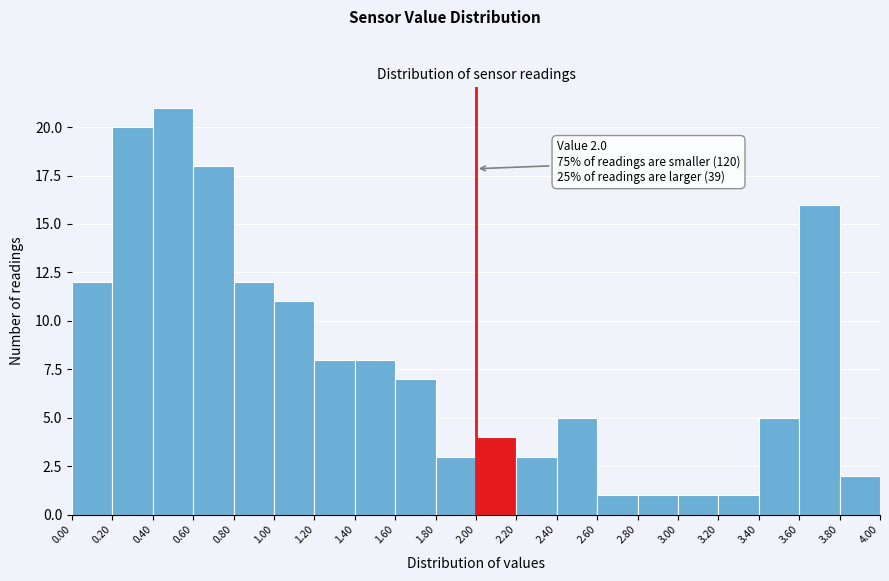

Over which range of the x-axis is the bar tallest?

0.40 to 0.60